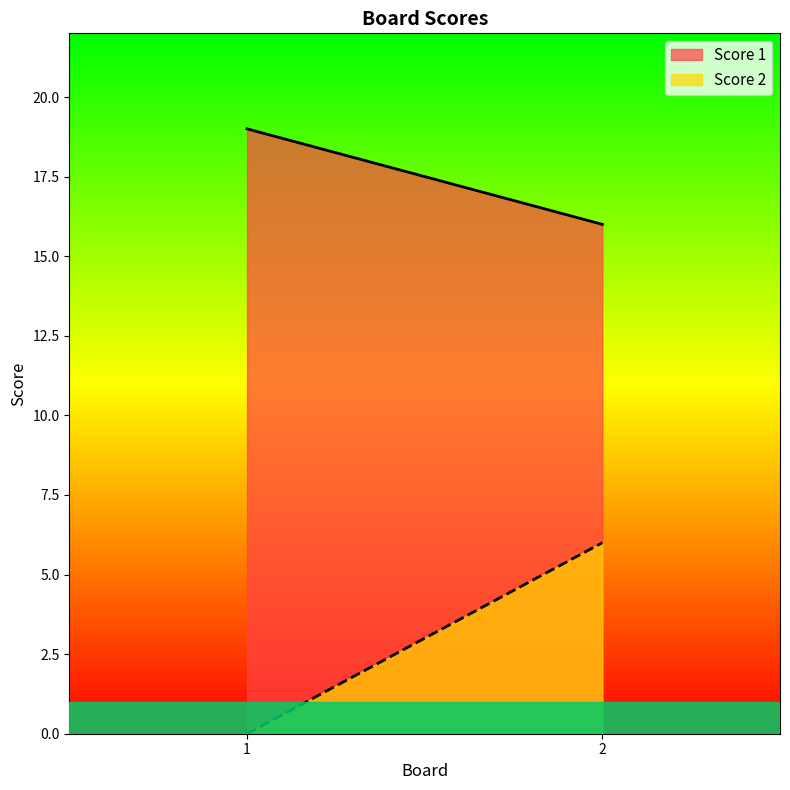

The value of Score 1 at 2 is 16. True or false?

True